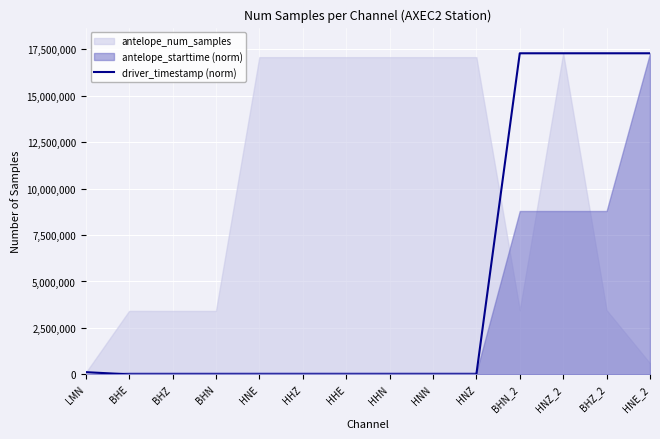

How many lines are shown in the chart?

1